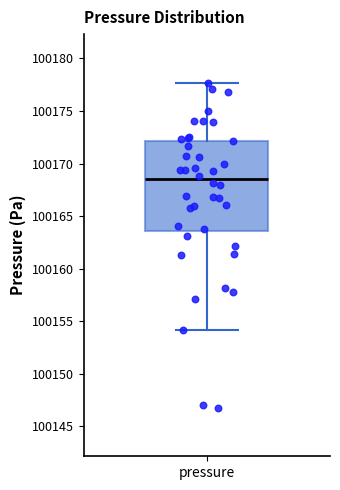

Transcribe this box plot: give where the median line is, the range the box spans, and where the two whiskers end, as read against the y-axis. The values are not printed on the chart, so give them approximately, as read against the axis.

median 100168.5, box 100163.5 to 100172.0, whiskers 100154.0 to 100177.5